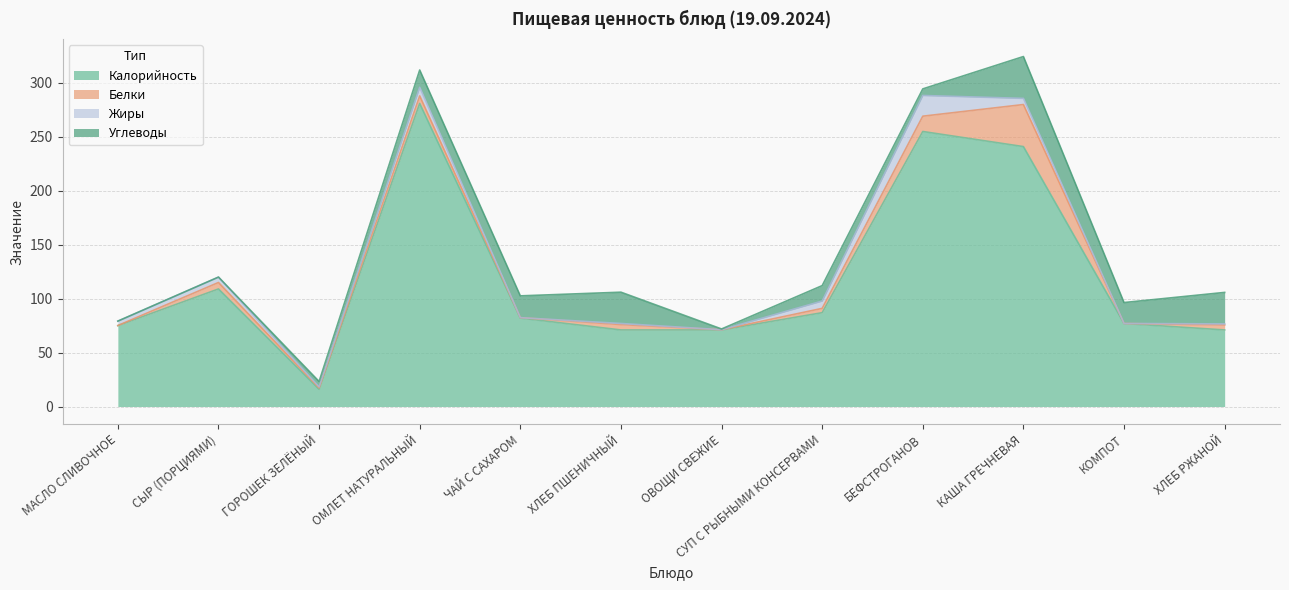

True or false: Белки and Углеводы intersect in this chart.

True